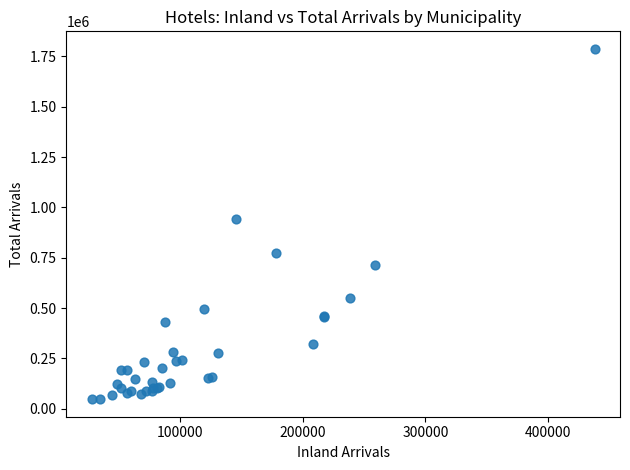

What Y value in the scatter plot is closest to 917399?

944632